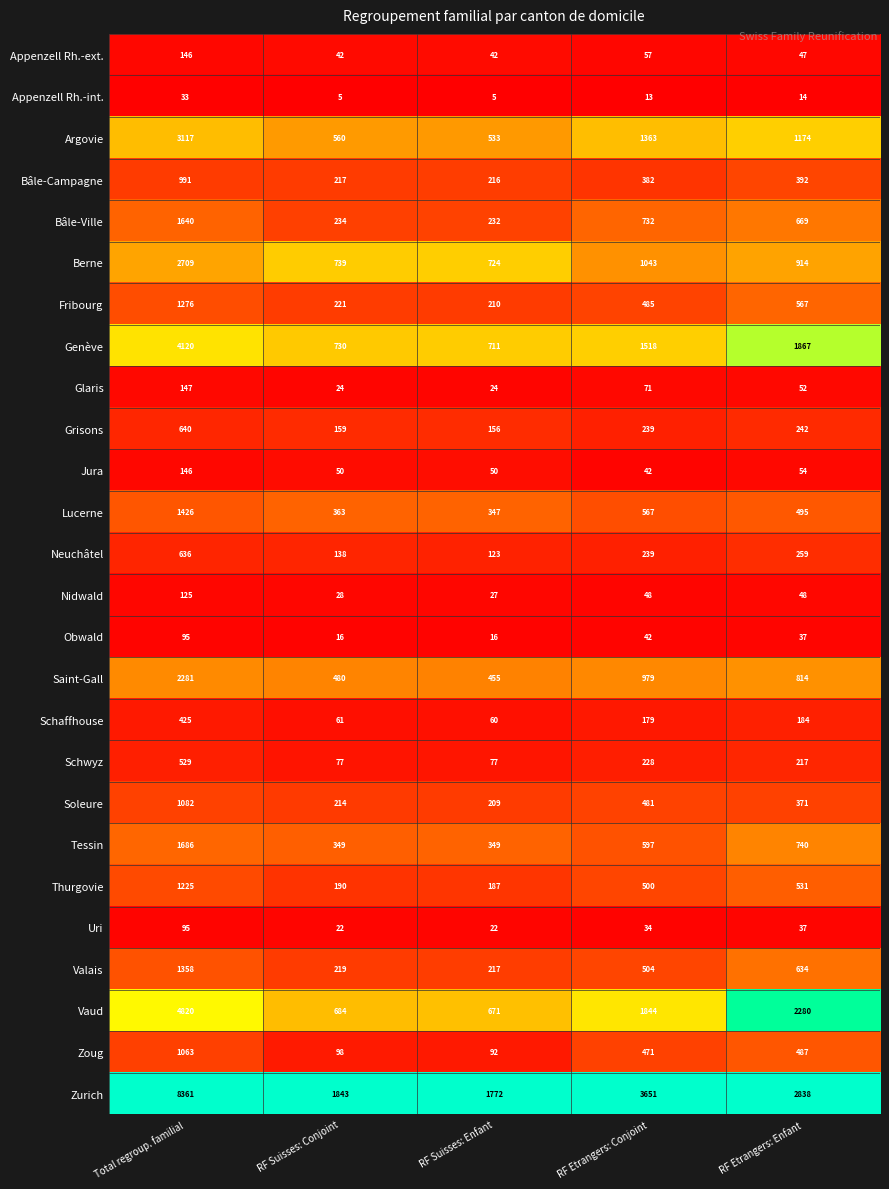

How many series are shown in this chart?

26